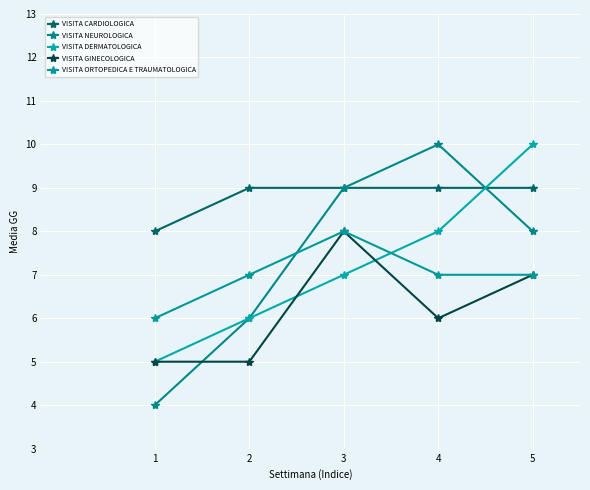

At which category is the sum across all series the highest?

3